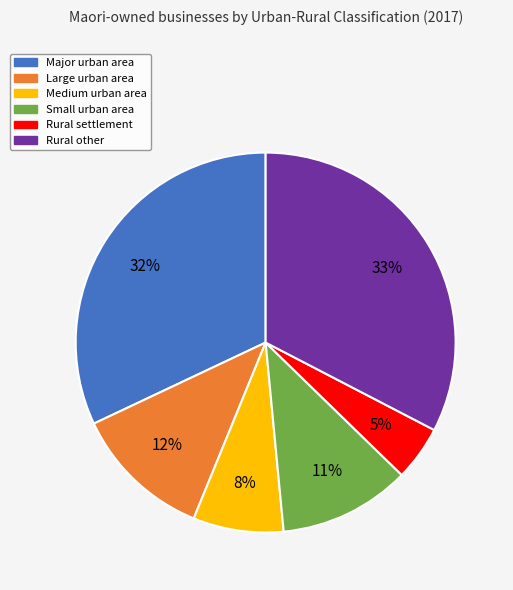

The Small urban area slice represents 1% of the pie. True or false?

False